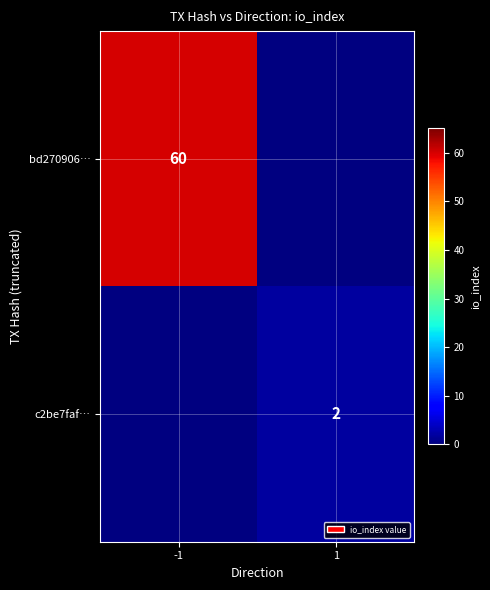

True or false: c2be7faf… has a value of 2 at 1.

True